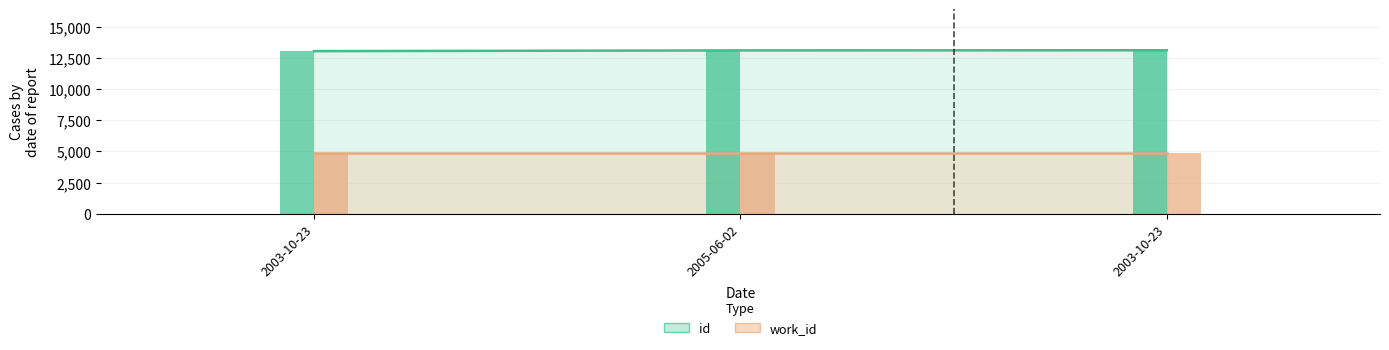

What is the change in value from 2003-10-23 to 2003-10-23?

+70